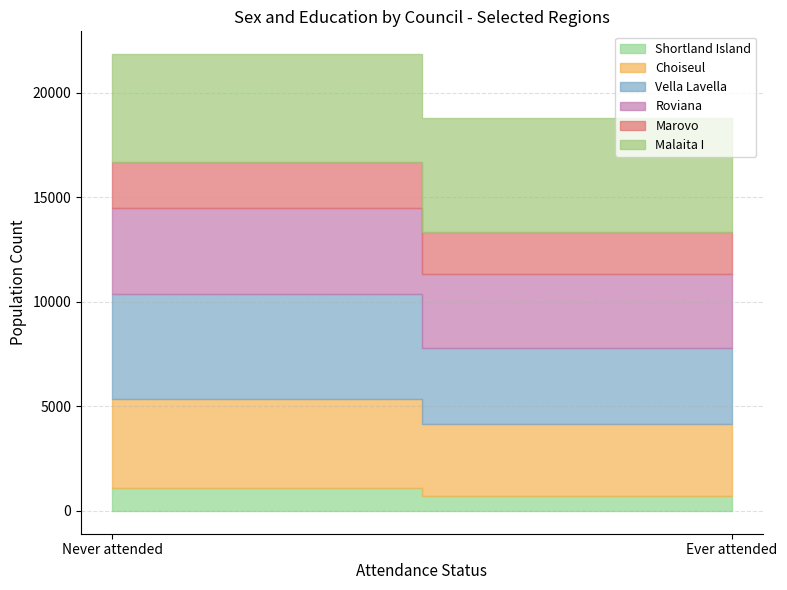

What is the difference between the highest and lowest values at Never attended?

4030